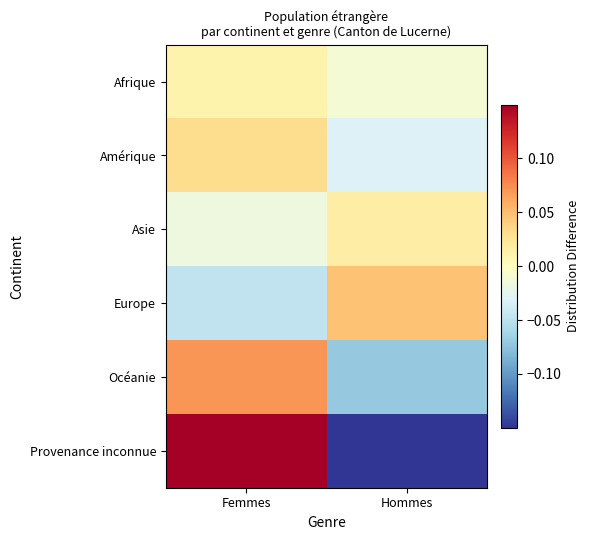

How many distinct data groups are displayed?

6